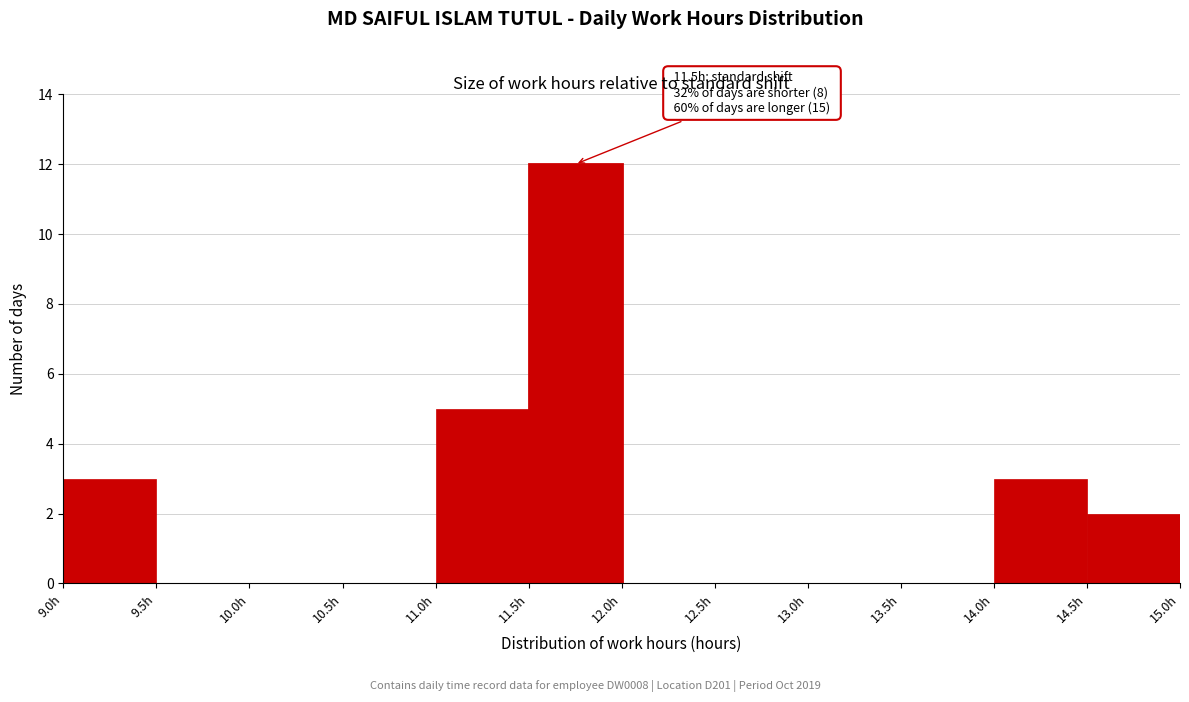

Which range on the x-axis has the tallest bar?

11.5 to 12.0